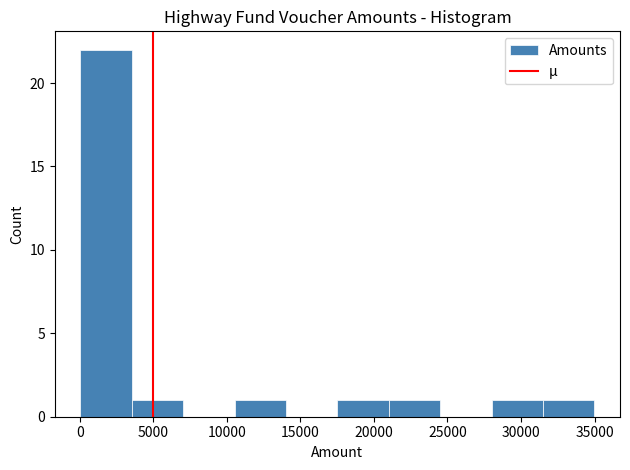

Which range on the x-axis has the tallest bar?

0 to 3500